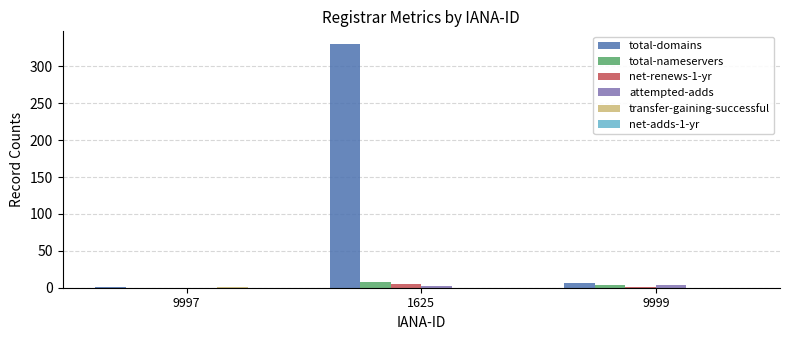

Is it true that attempted-adds equals 0 at 9997?

True